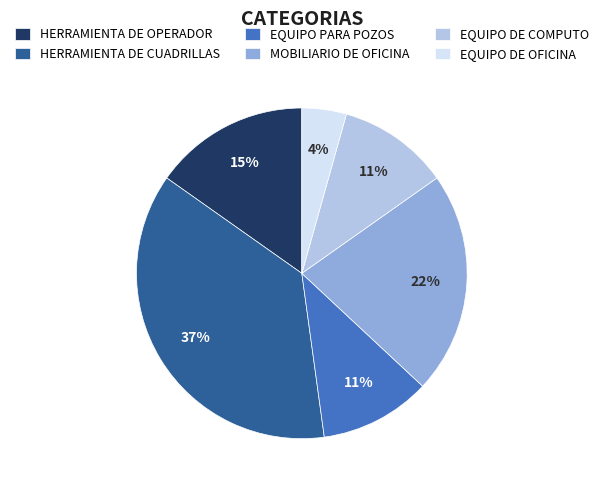

Combined, do HERRAMIENTA DE OPERADOR and EQUIPO DE COMPUTO account for over 50%?

No